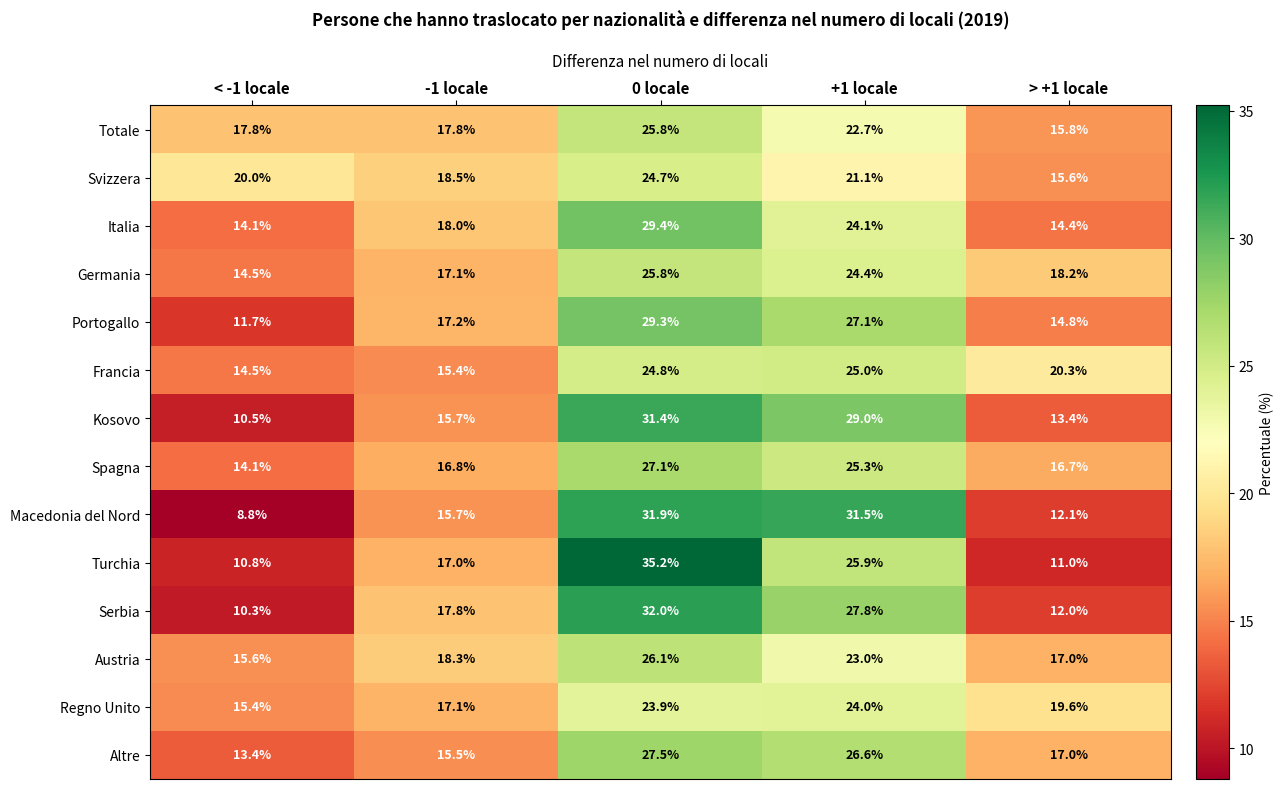

The value of Svizzera at < -1 locale is 20.0. True or false?

True